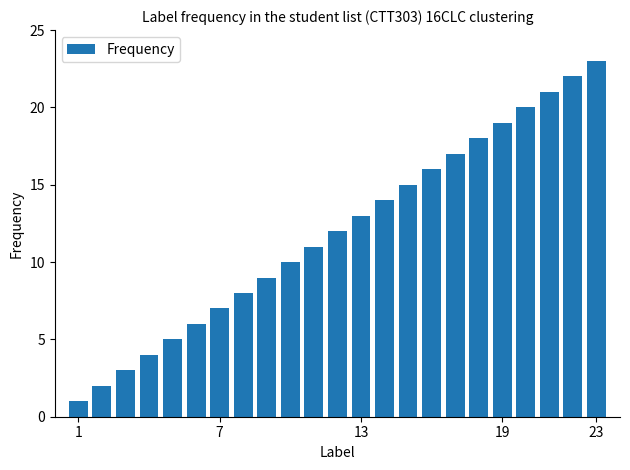

What is the difference between the maximum and minimum values?

22